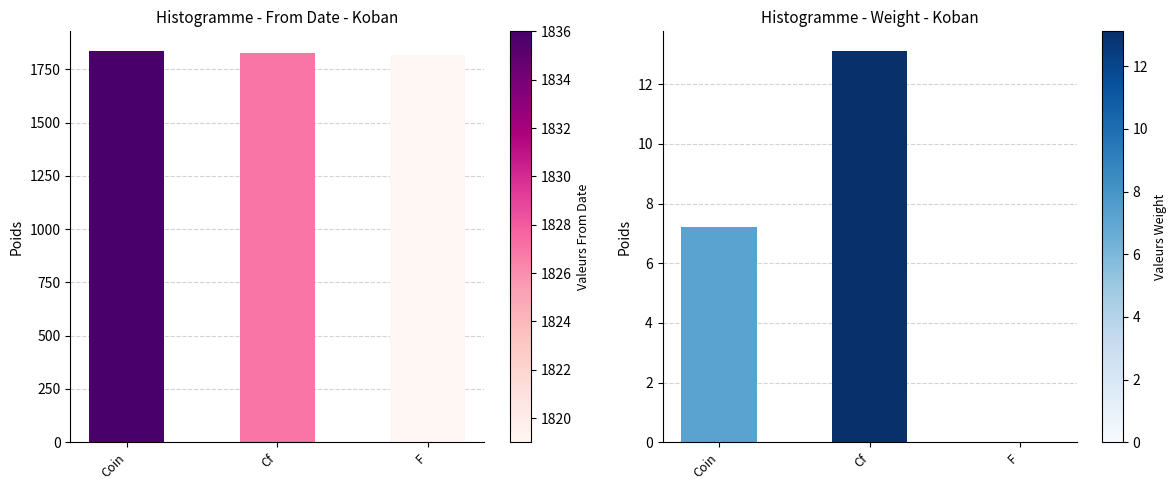

What value does the From Date series have at Coin?

1836.0